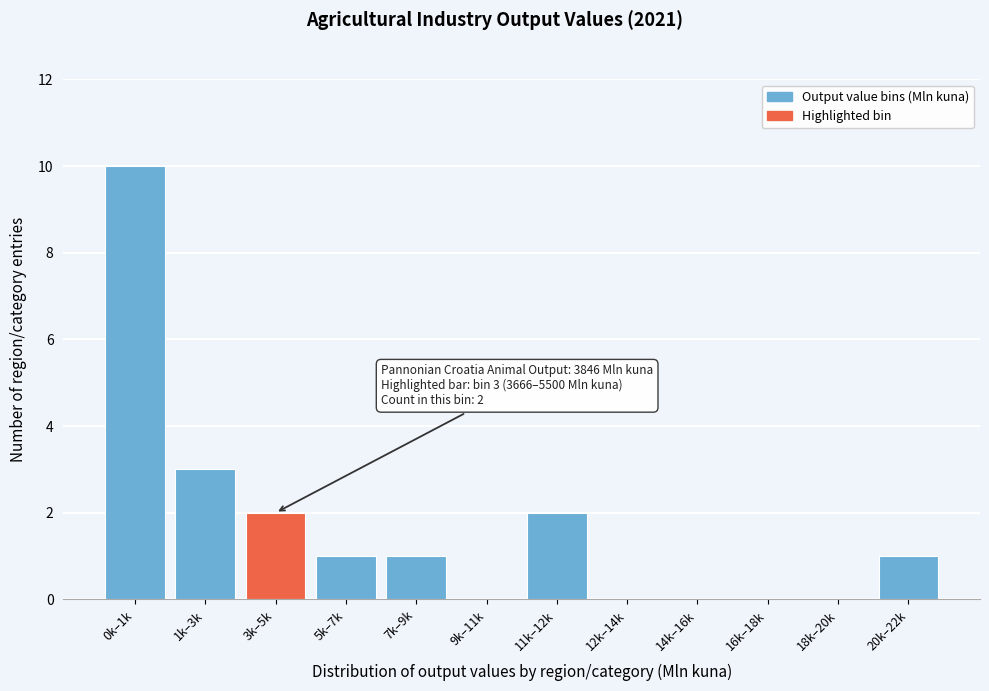

Reading left to right, transcribe all the data shown in this chart.

0k–1k=10	1k–3k=3	3k–5k=2	5k–7k=1	7k–9k=1	9k–11k=0	11k–12k=2	12k–14k=0	14k–16k=0	16k–18k=0	18k–20k=0	20k–22k=1